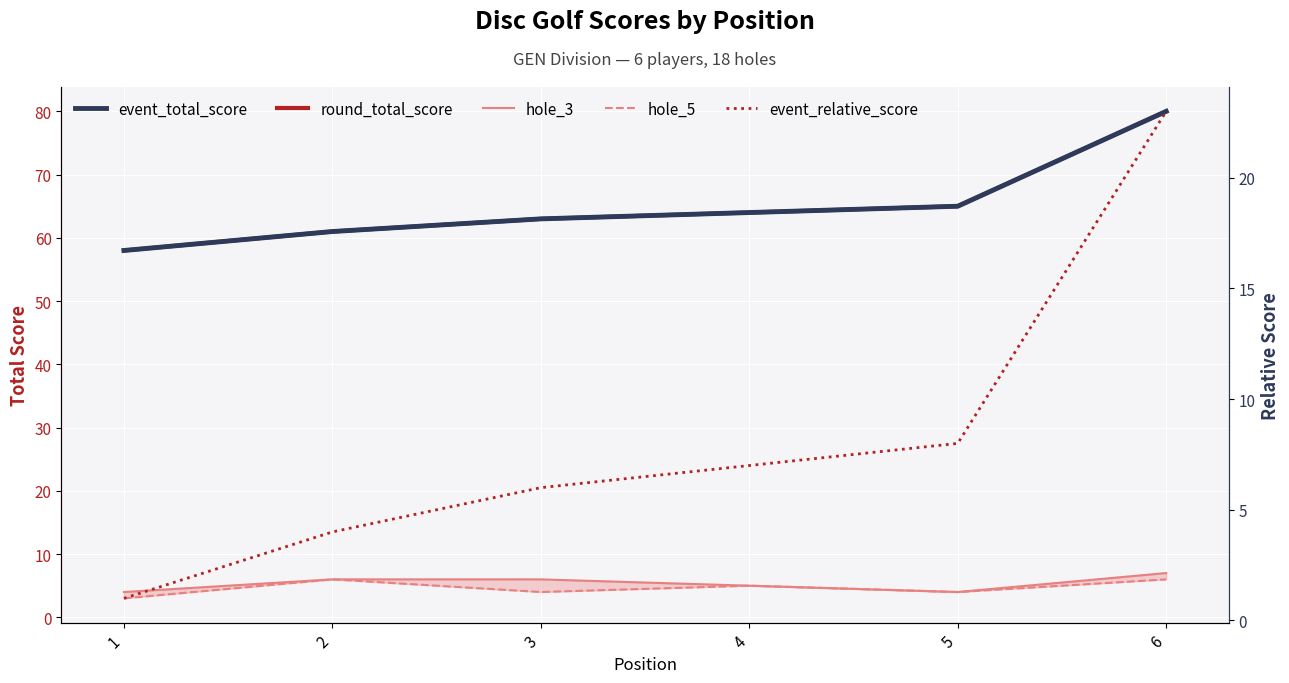

Which series has the largest range (max minus min)?

event_total_score